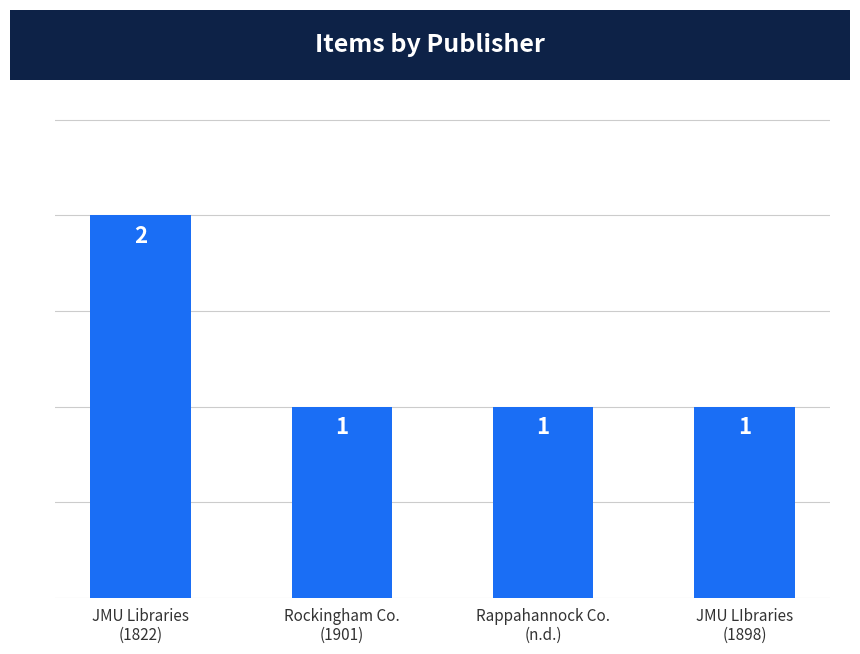

How many values are between 1 and 2?

4